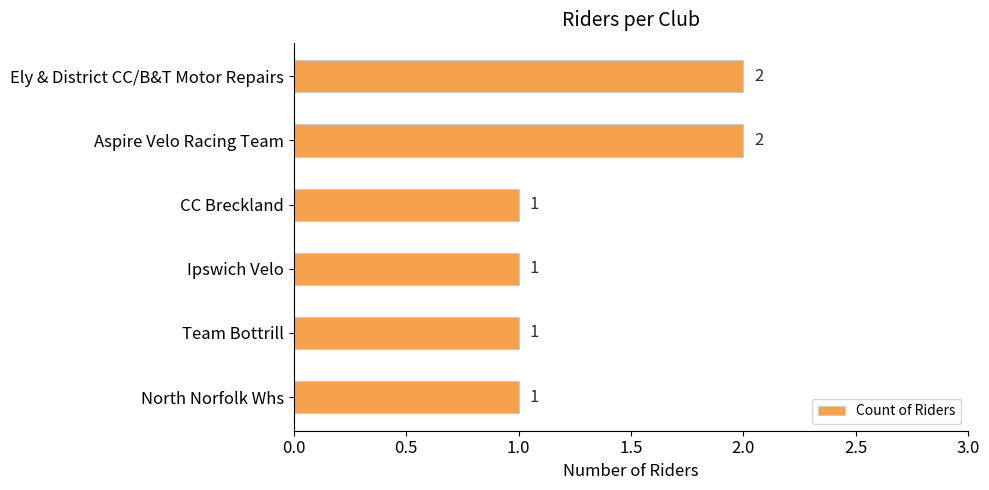

Approximately how many times larger is the value at Aspire Velo Racing Team compared to CC Breckland?

2.0